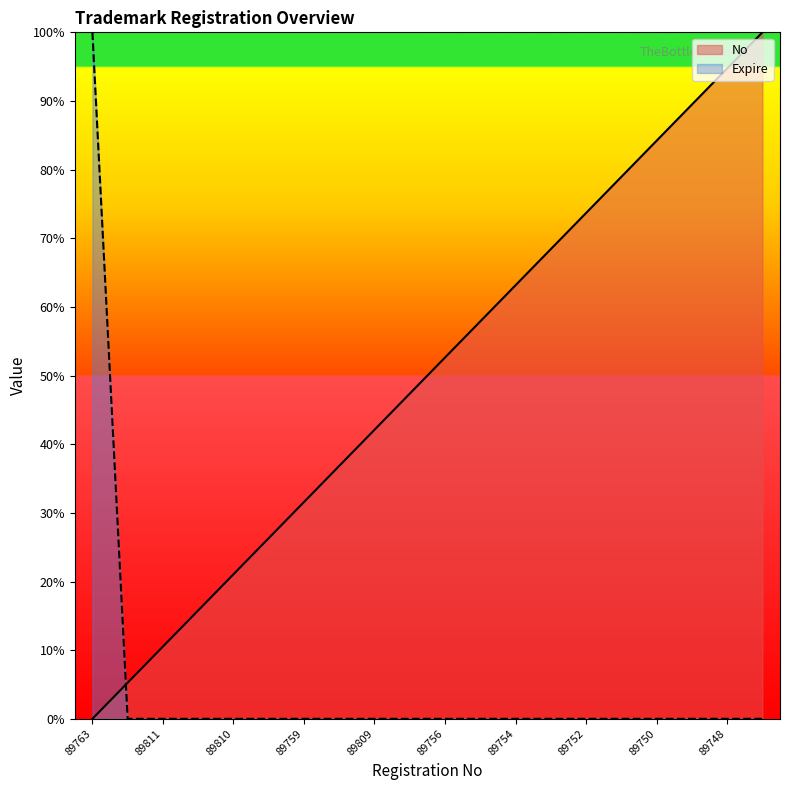

True or false: No and Expire intersect in this chart.

True